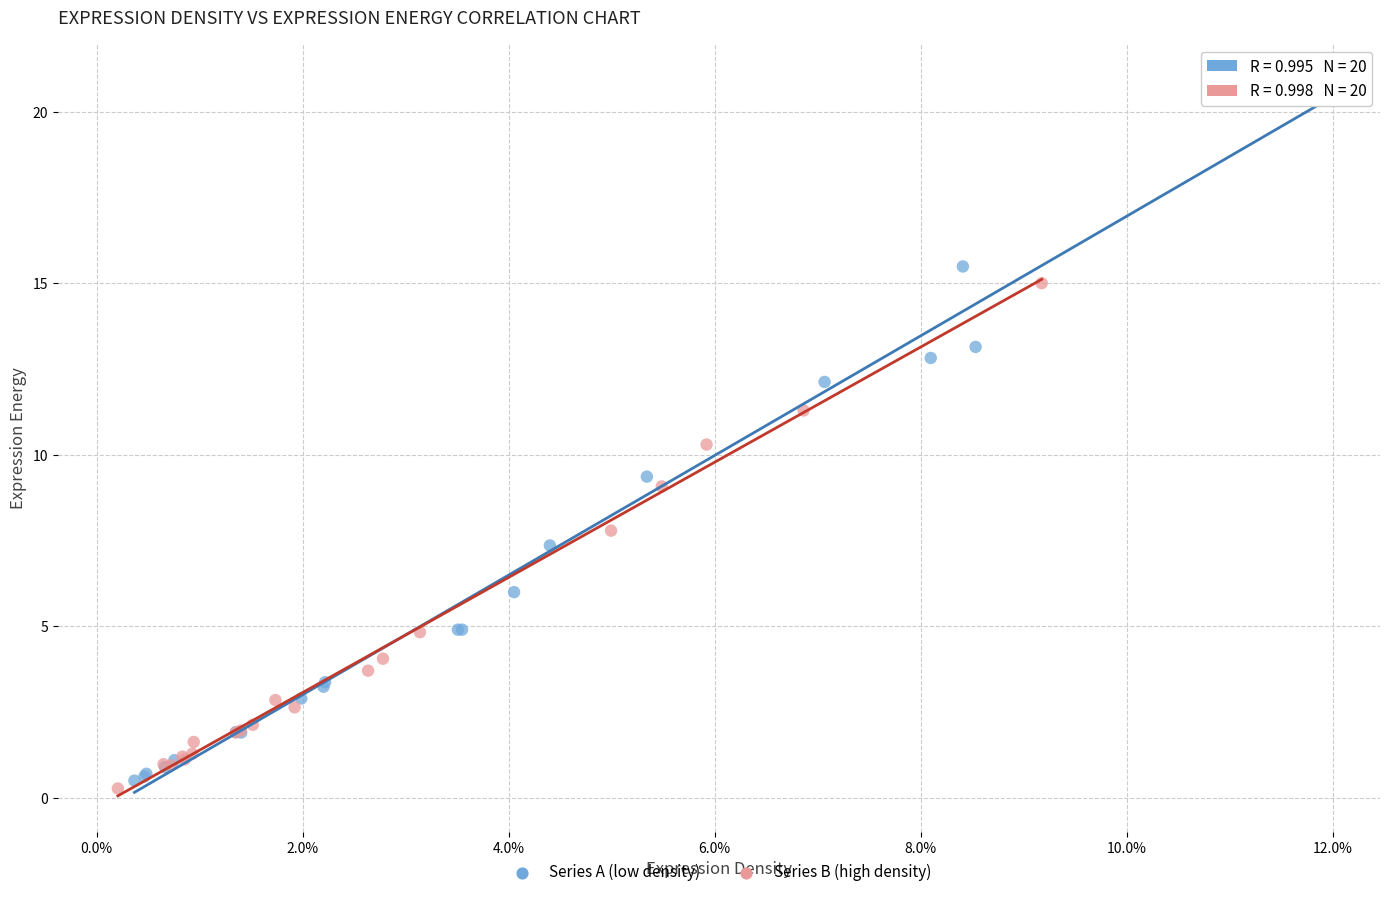

What are all the series names shown in the legend?

Series A (low density), Series B (high density)